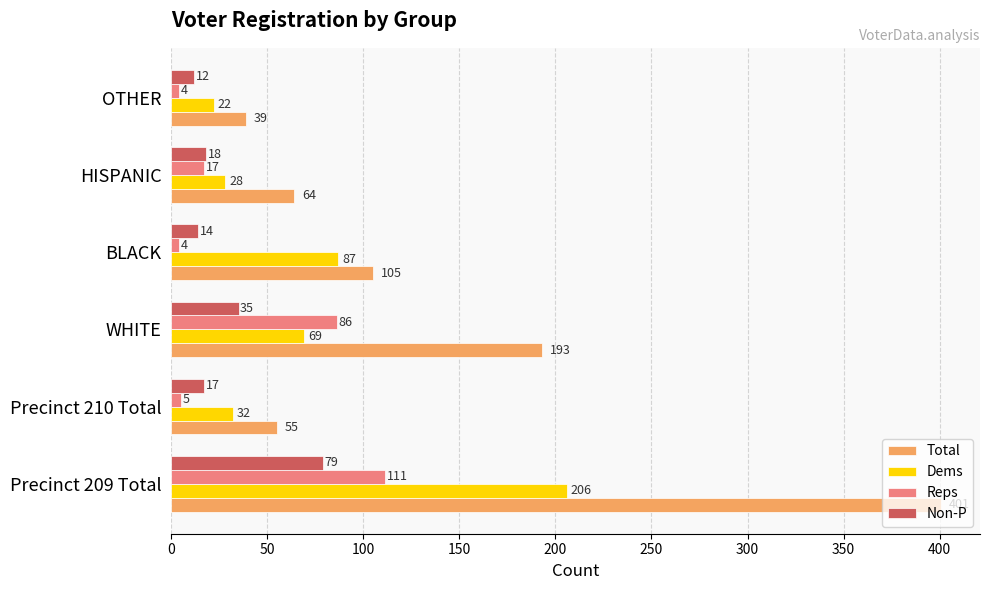

True or false: Reps has a value of 28 at Precinct 209 Total.

False